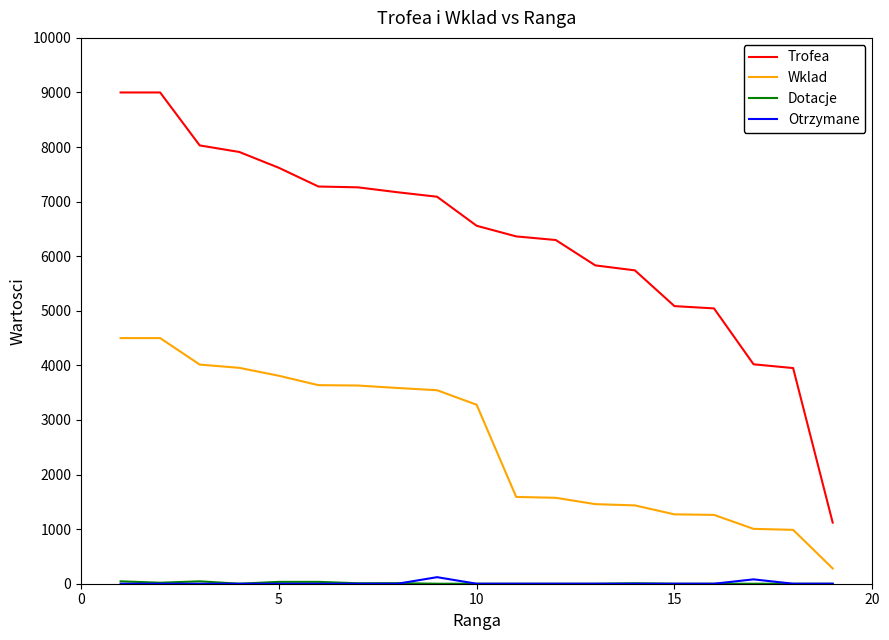

Which series has the largest total across all categories?

Trofea